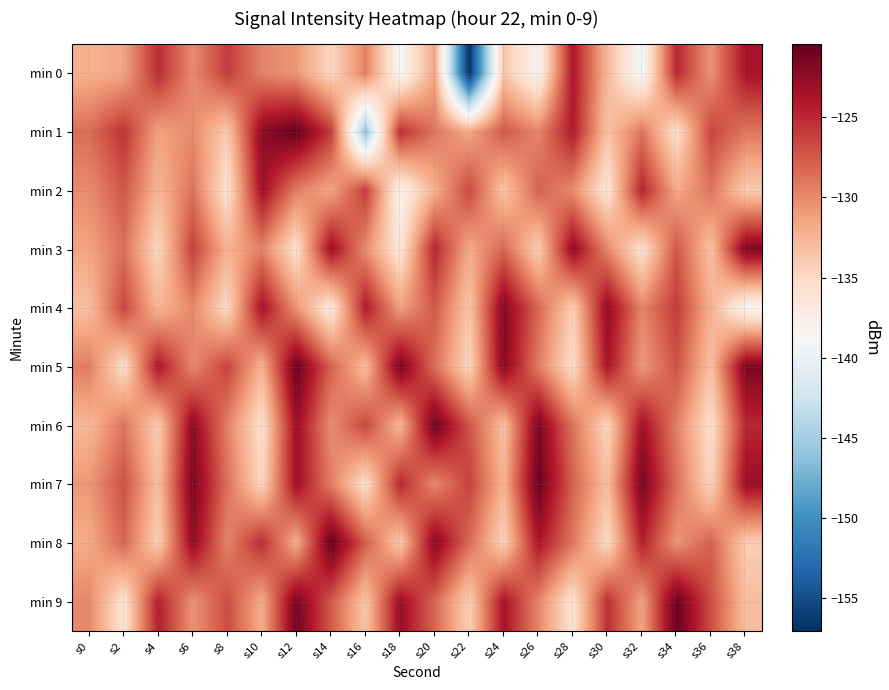

Which series has the largest range (max minus min)?

min 0